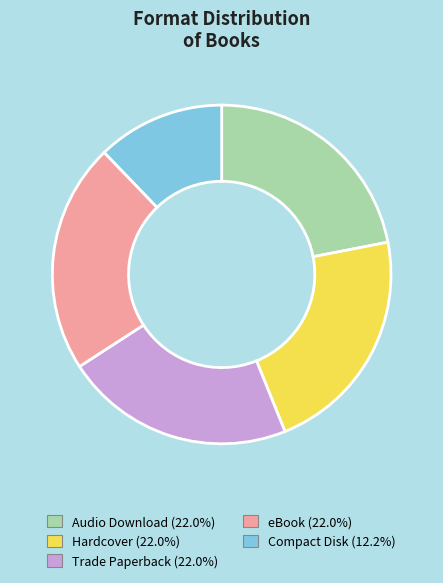

Is there any slice that represents more than half of the pie?

No